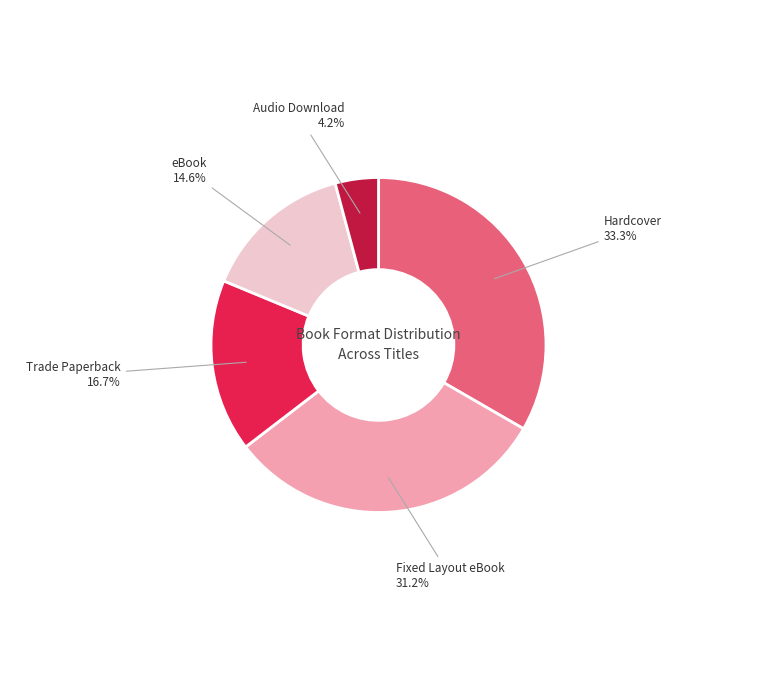

Does any single category account for the majority?

No